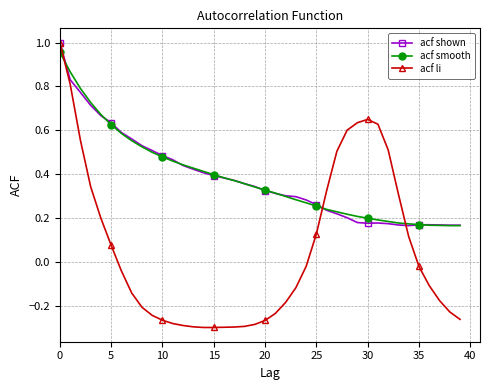

At how many categories does at least one series exceed 0?

40